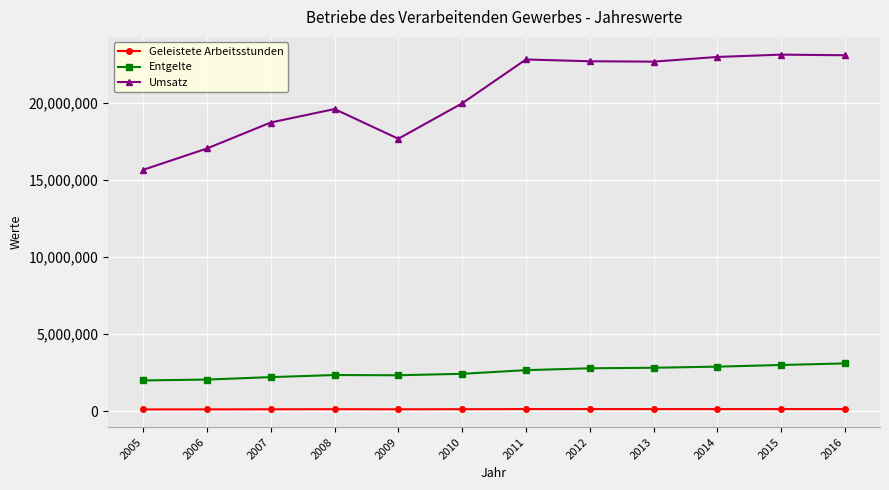

True or false: Geleistete Arbeitsstunden and Entgelte cross at least once.

False